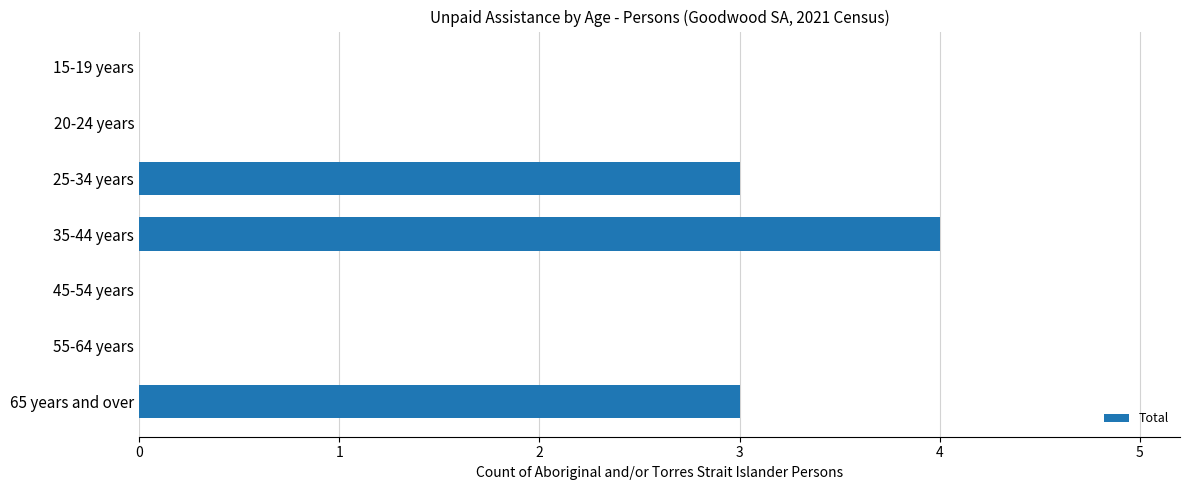

True or false: the data shows 5 at 25-34 years.

False